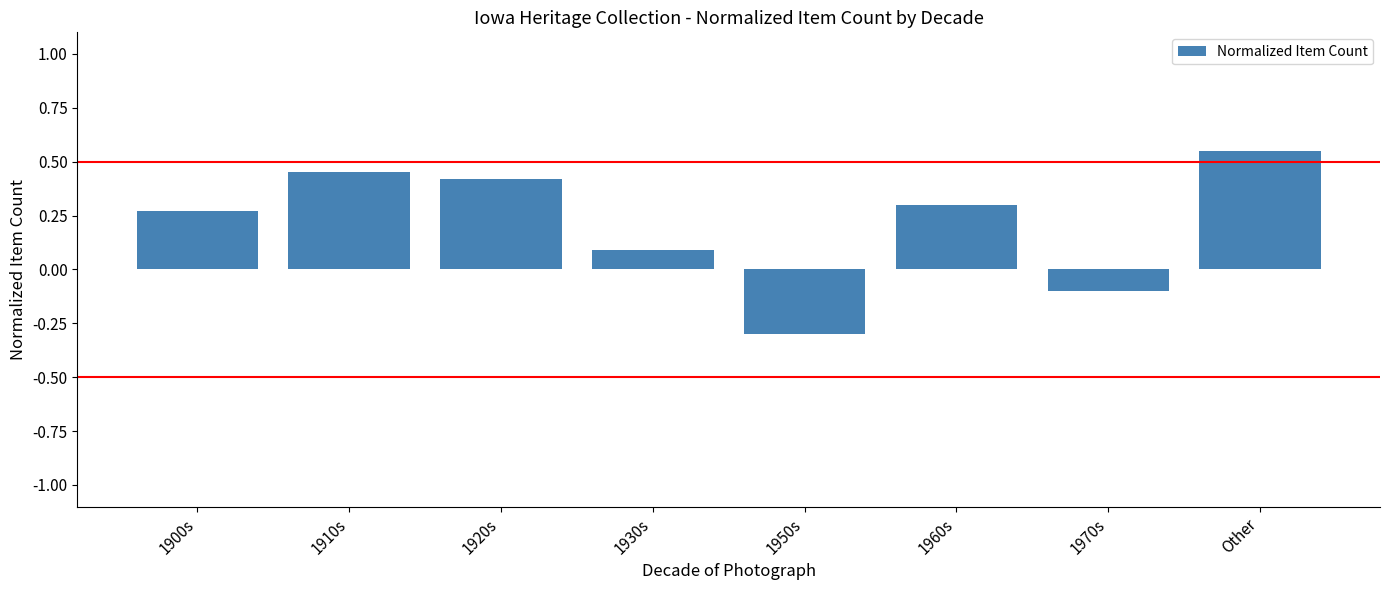

Rank the categories by value from lowest to highest.

1950s, 1970s, 1930s, 1900s, 1960s, 1920s, 1910s, Other